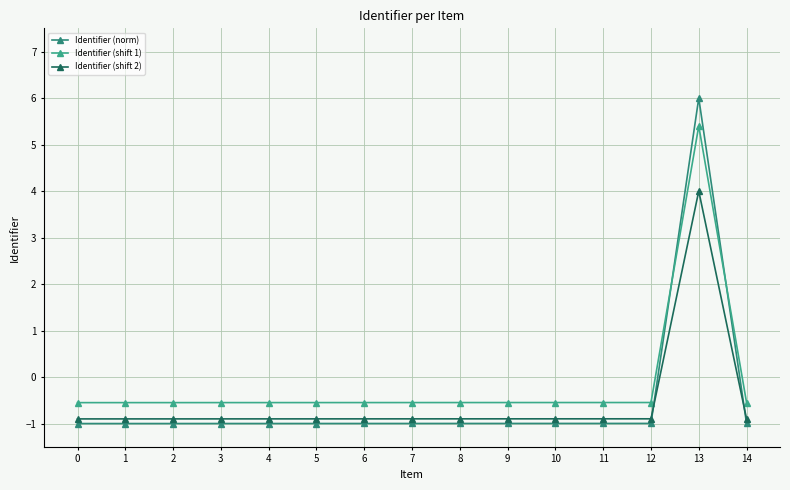

How many distinct data groups are displayed?

3